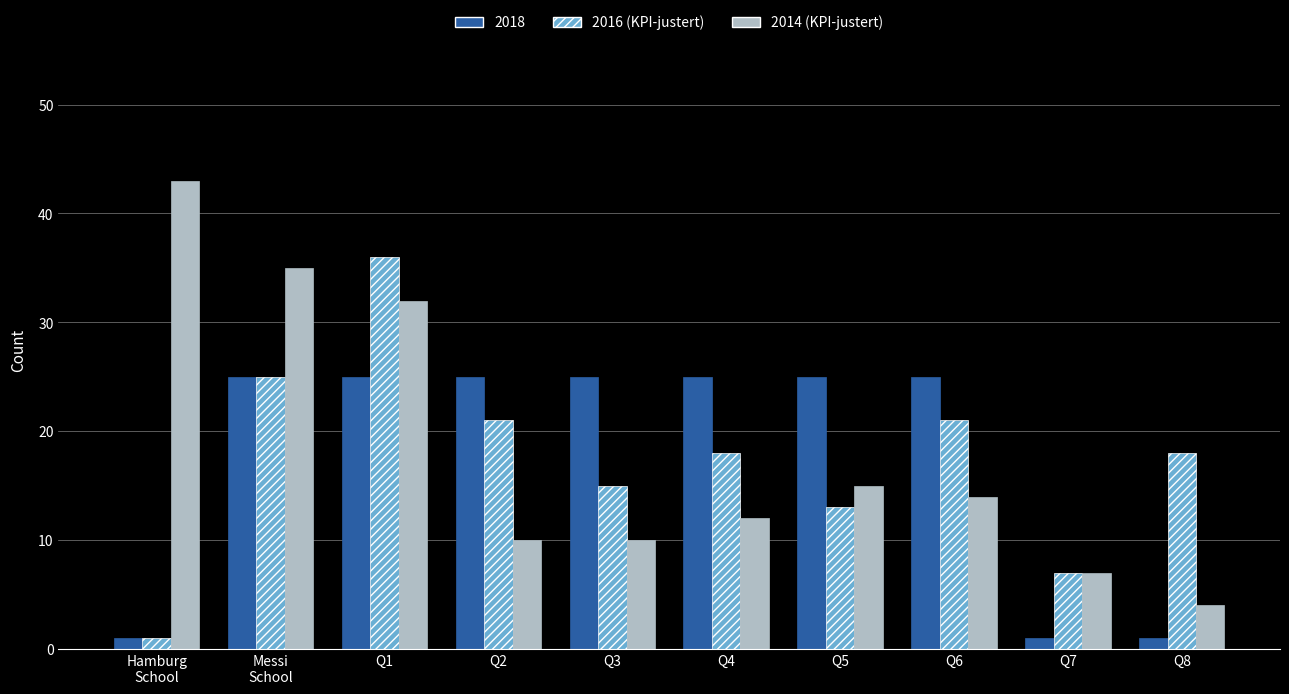

Reading left to right, transcribe all the data shown in this chart.

2018: 1	25	25	25	25	25	25	25	1	1
2016 (KPI-justert): 1	25	36	21	15	18	13	21	7	18
2014 (KPI-justert): 43	35	32	10	10	12	15	14	7	4